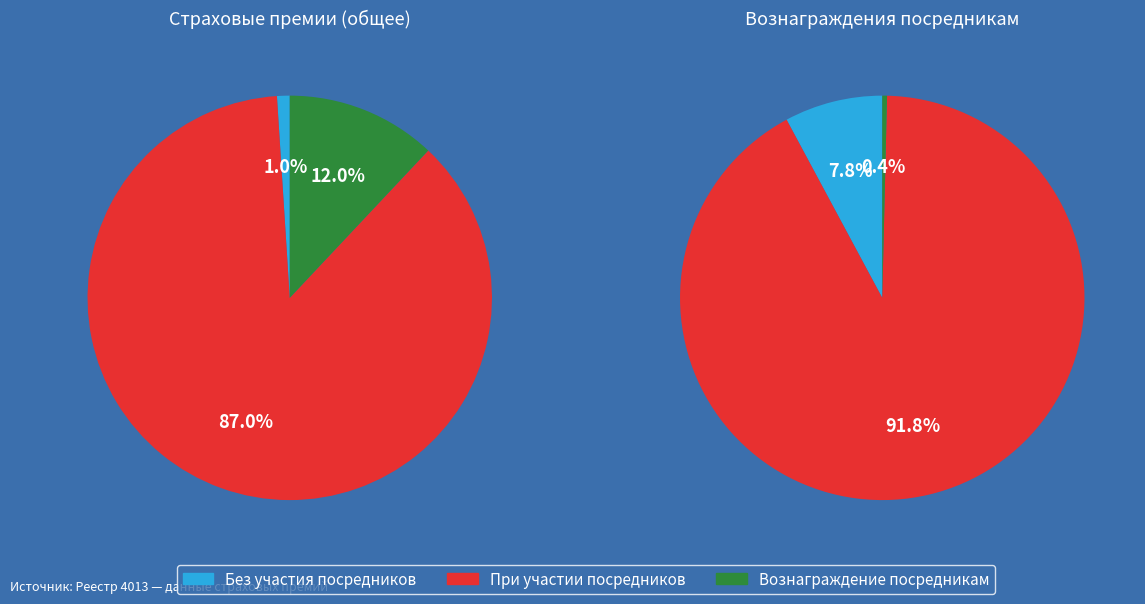

Does вознаграждение страховым организациям account for over 50% of the chart?

No